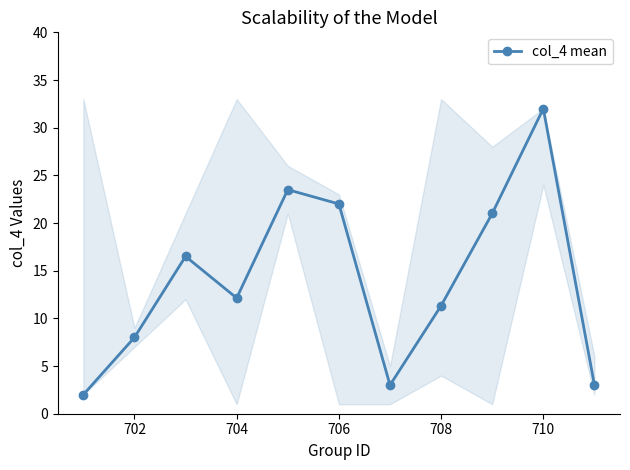

In col_4 mean, how many points are lower than both neighbors (excluding endpoints)?

2